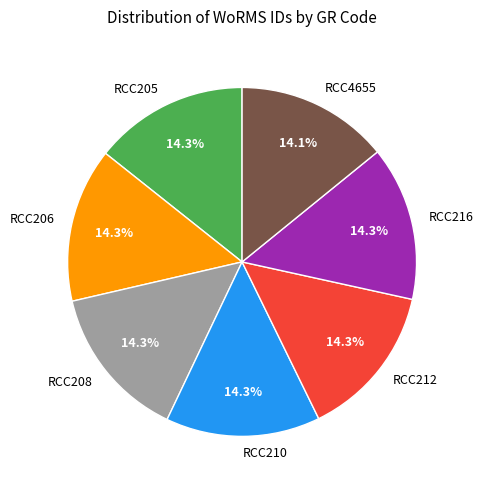

Combined, what portion of the pie is RCC216 and RCC210?

28.6%